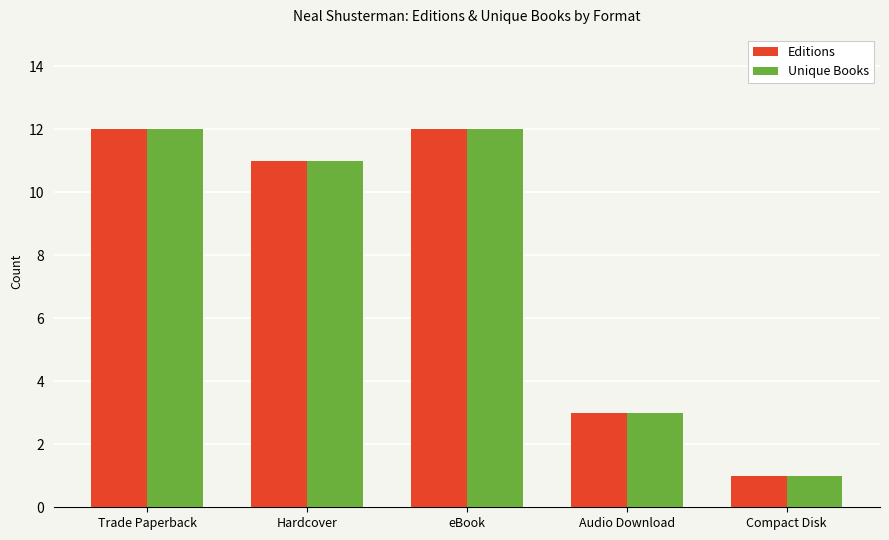

Is the value of Editions at Hardcover greater than the value of Unique Books at Compact Disk?

Yes